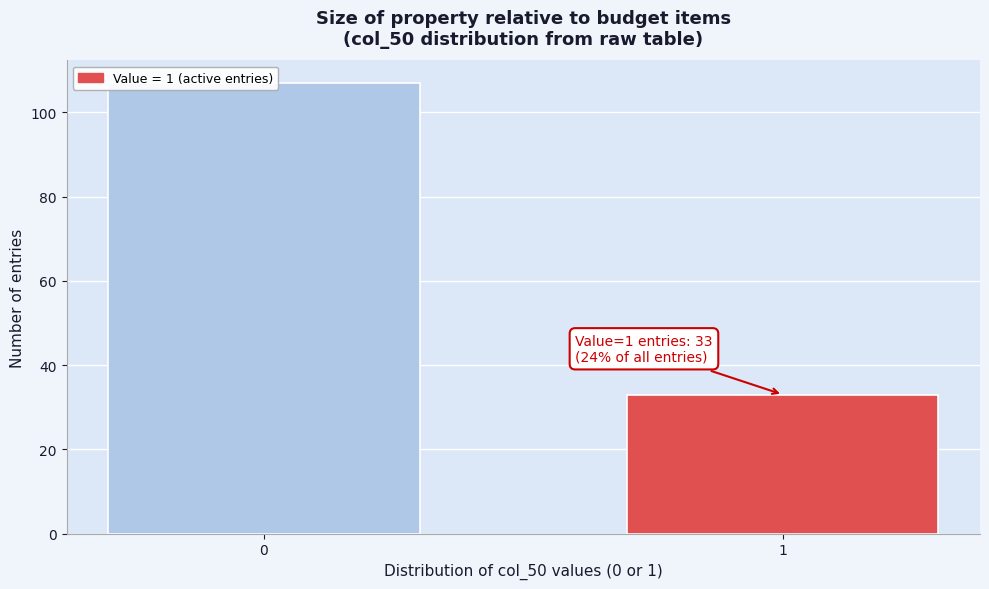

Reading left to right, what are all the values shown in this chart?

0=107	1=33